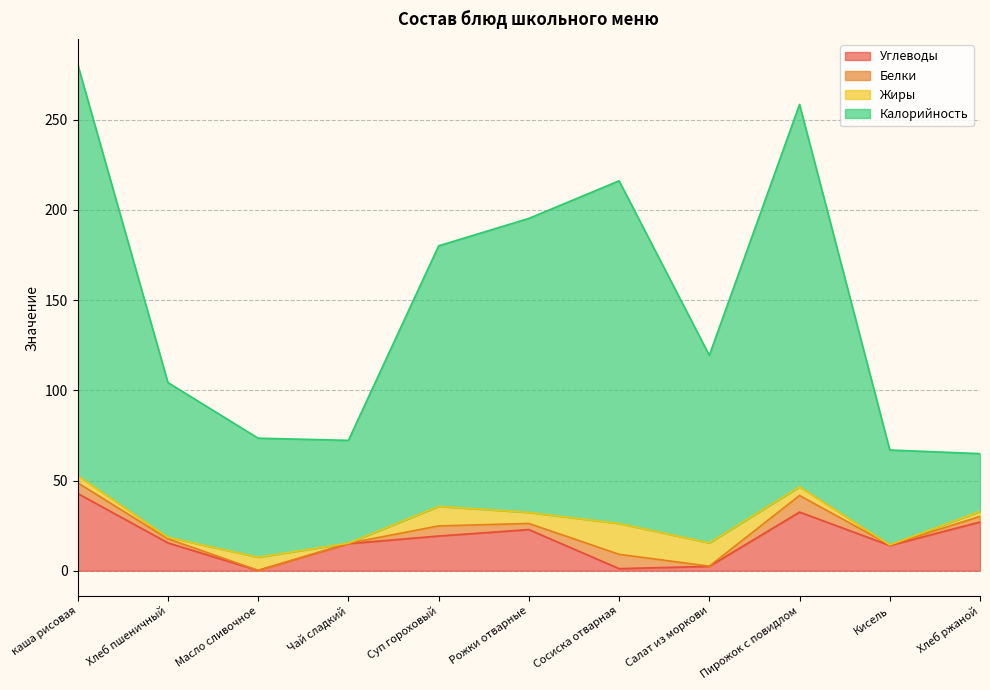

What is the difference between the second highest and minimum values in the Углеводы series?

32.4